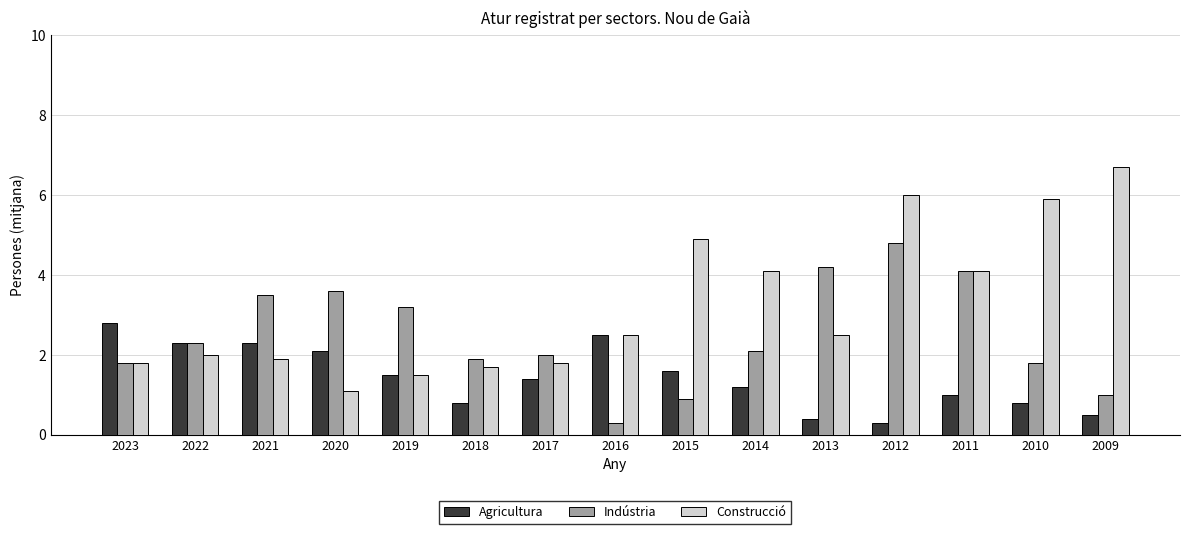

How many bars are there in each group?

3